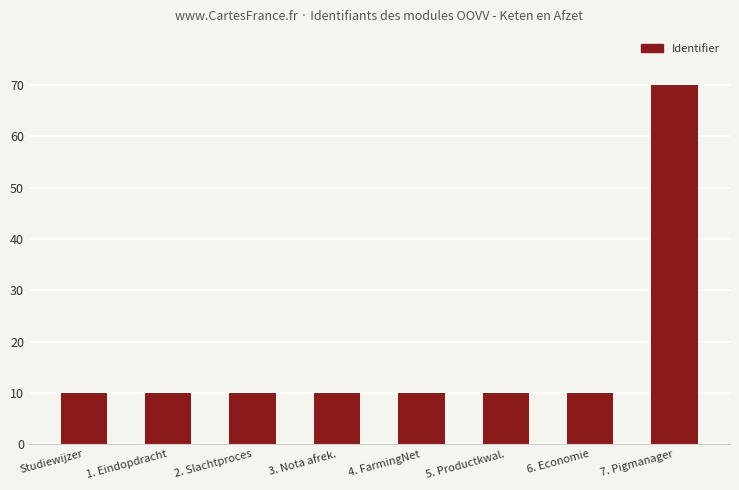

What is the maximum value shown in the chart?

70.0